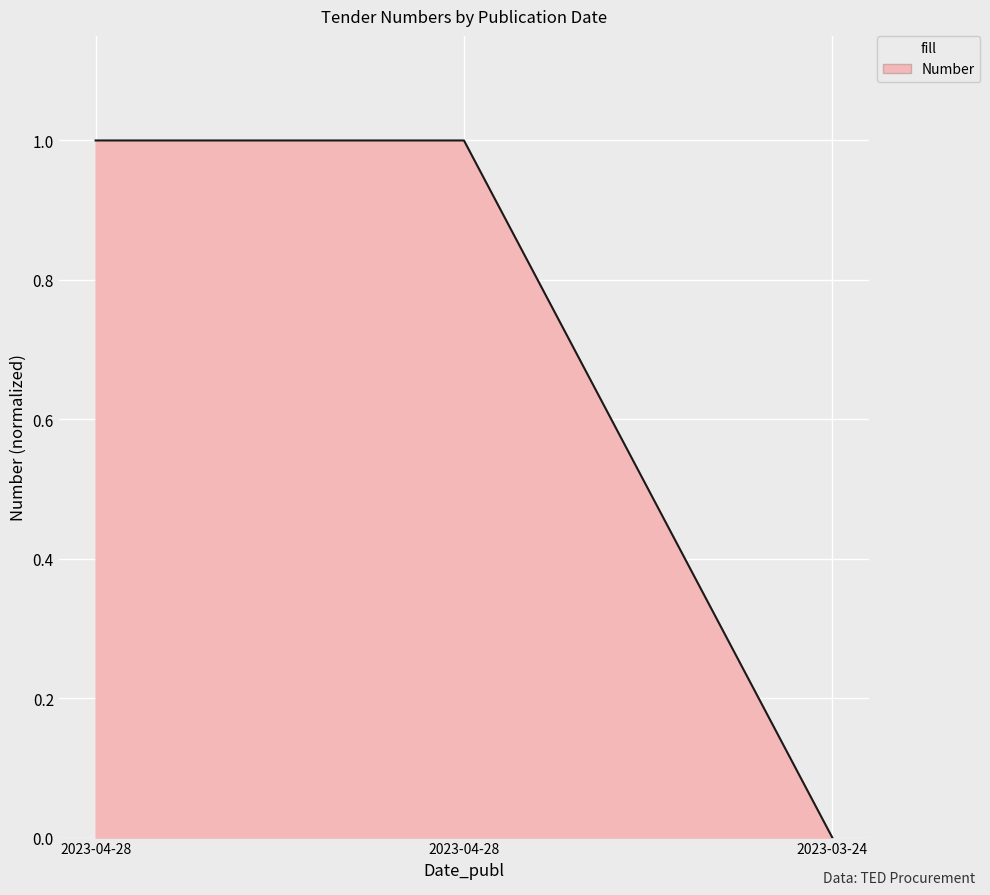

The value at 2023-03-24 is 0.0. True or false?

True